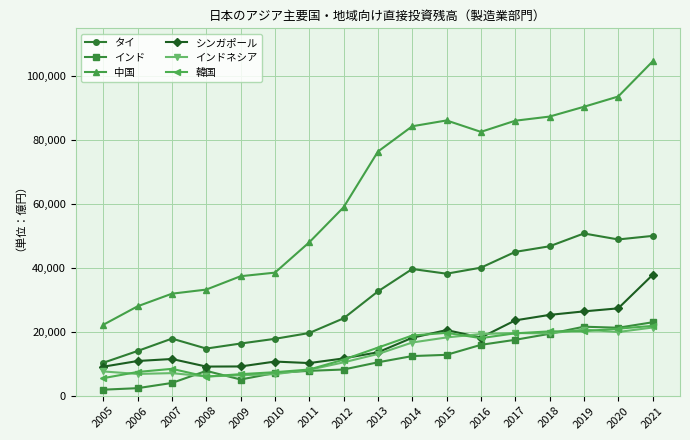

Which series has the largest total across all categories?

中国